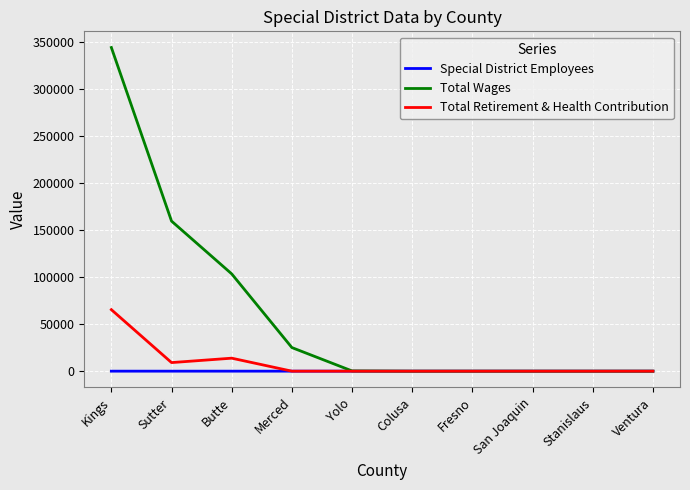

At which category is the sum across all series the highest?

Kings